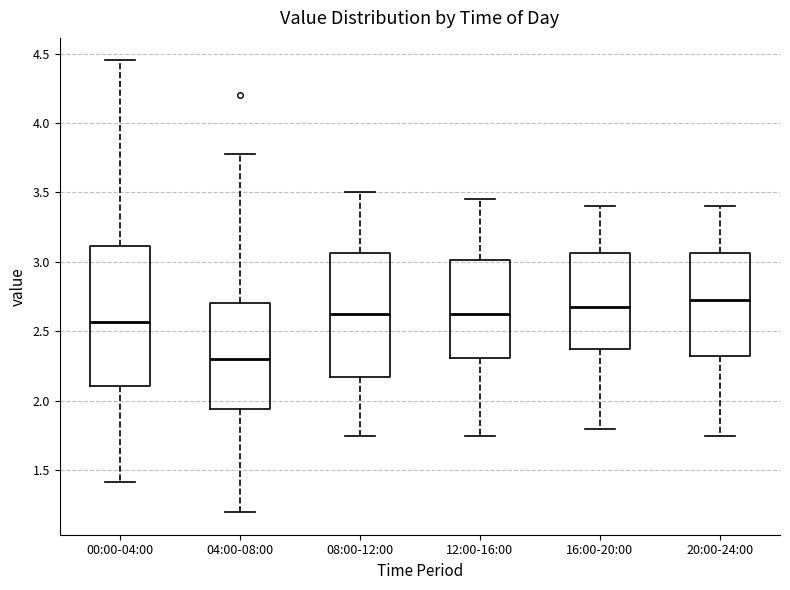

Comparing the boxes themselves (not the whiskers), which one is the tallest?

00:00-04:00